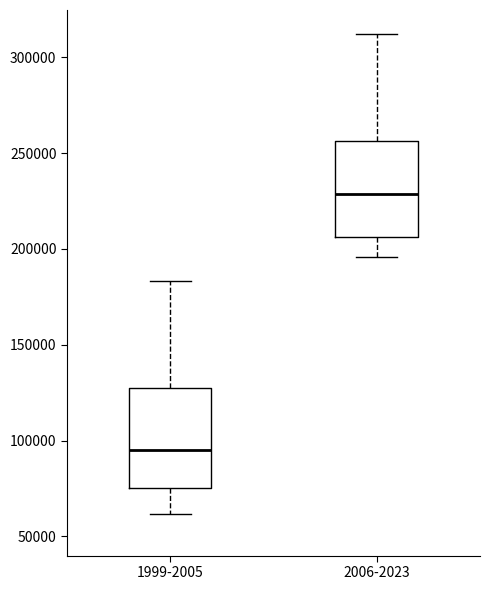

Reading left to right, transcribe this box plot: for each box, give where its median line is, the range the box spans, and where its two whiskers end, as read against the y-axis. The values are not printed on the chart, so give them approximately, as read against the axis.

1999-2005: median 95000, box 75000 to 125000, whiskers 60000 to 185000
2006-2023: median 230000, box 205000 to 255000, whiskers 195000 to 310000